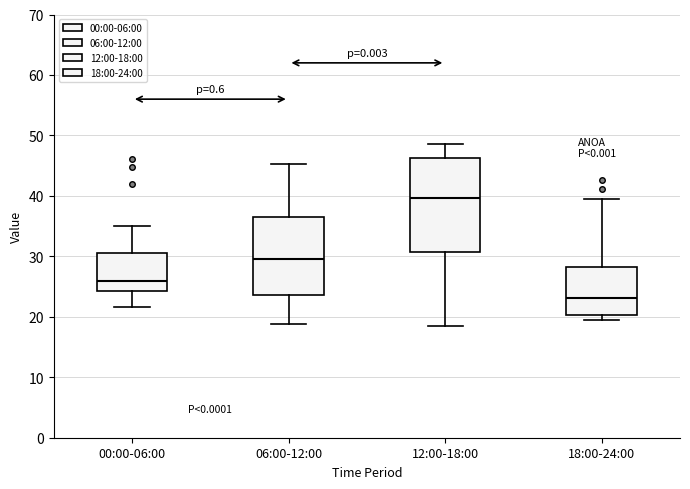

Which box is the tallest, from its lower edge to its upper edge?

12:00-18:00